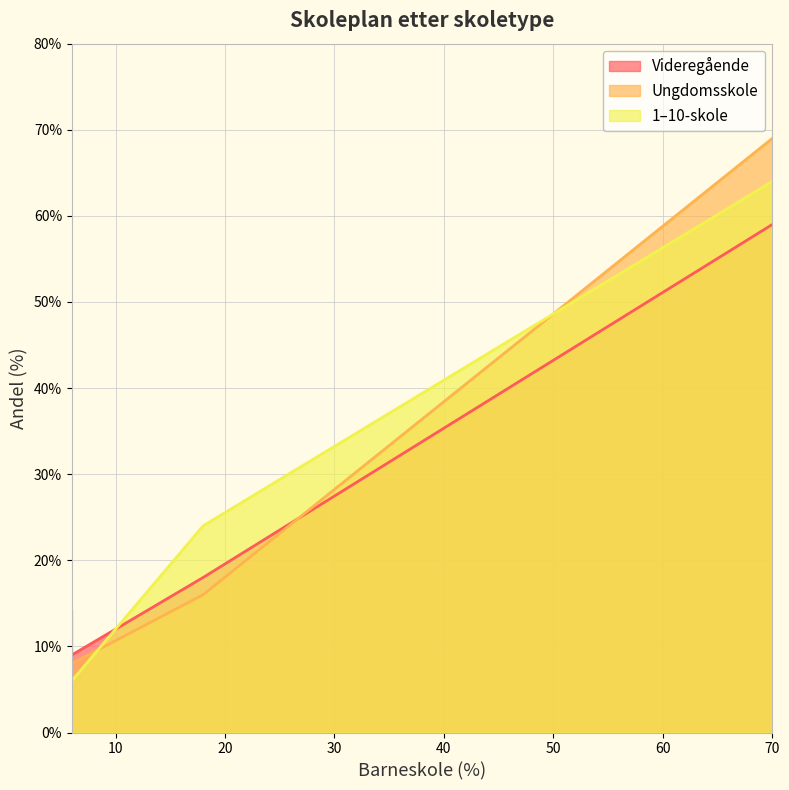

Count the number of data series in this chart.

3